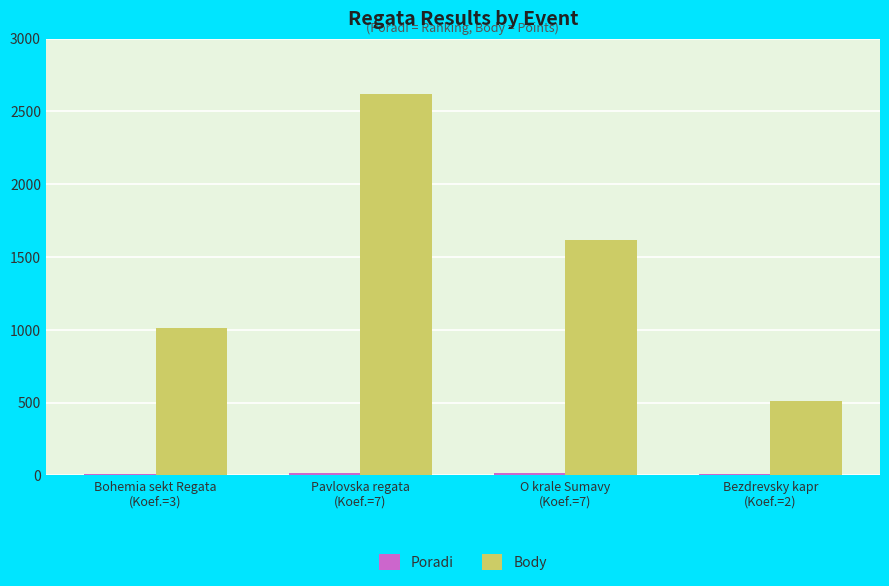

What is the spread (max minus min) of values at Bezdrevsky kapr
(Koef.=2)?

505